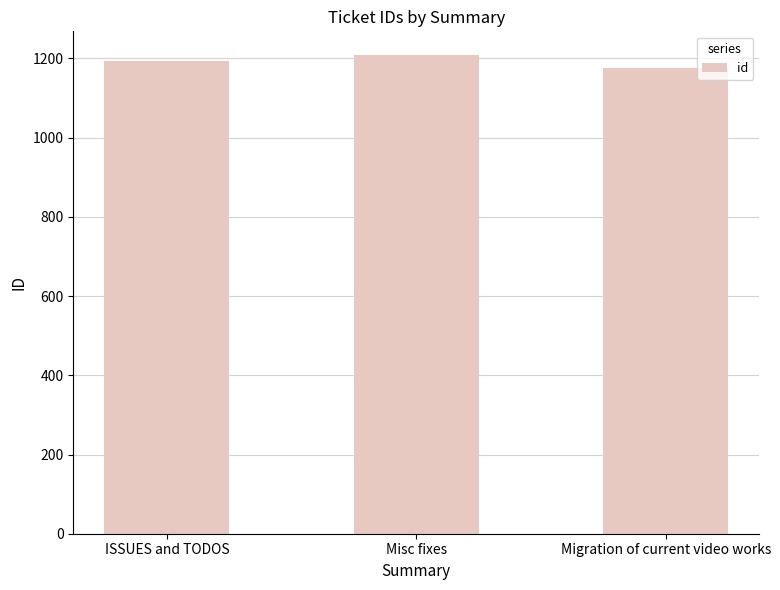

Reading left to right, what are all the values shown in this chart?

1193	1208	1176